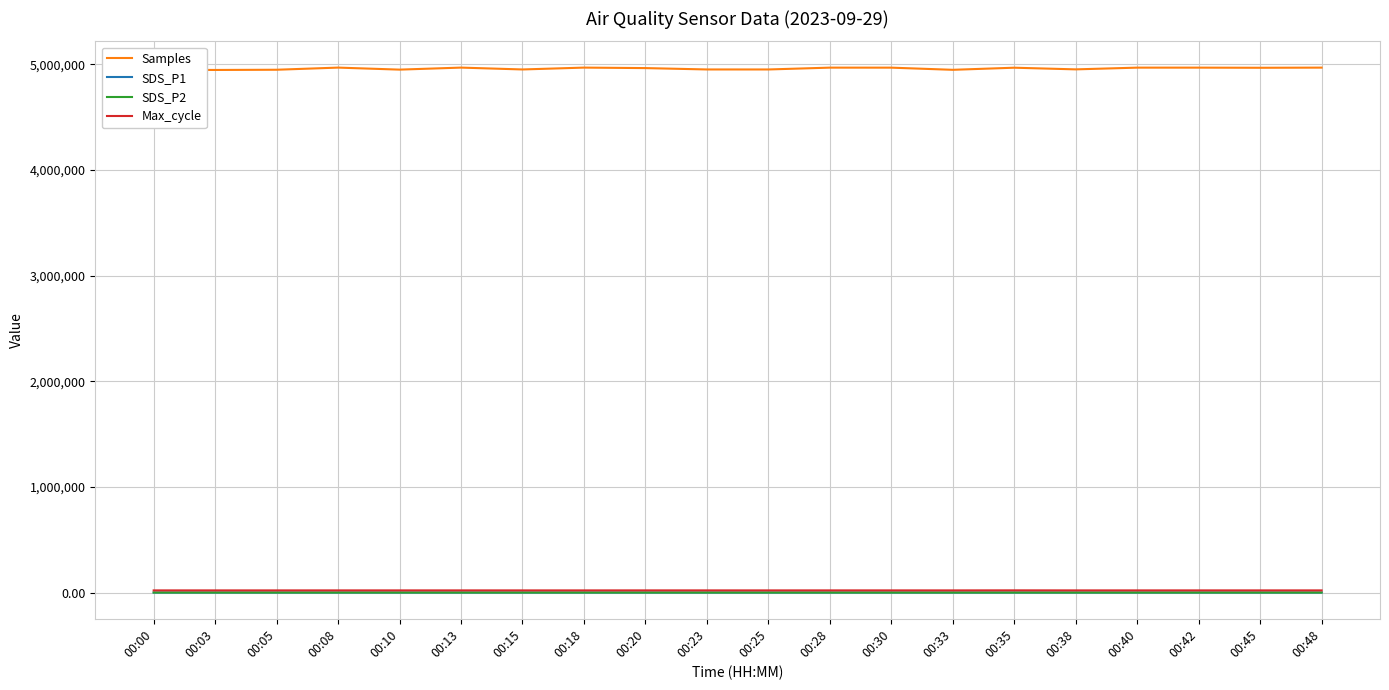

What is the difference between the highest and lowest values at 00:15?

4952755.6